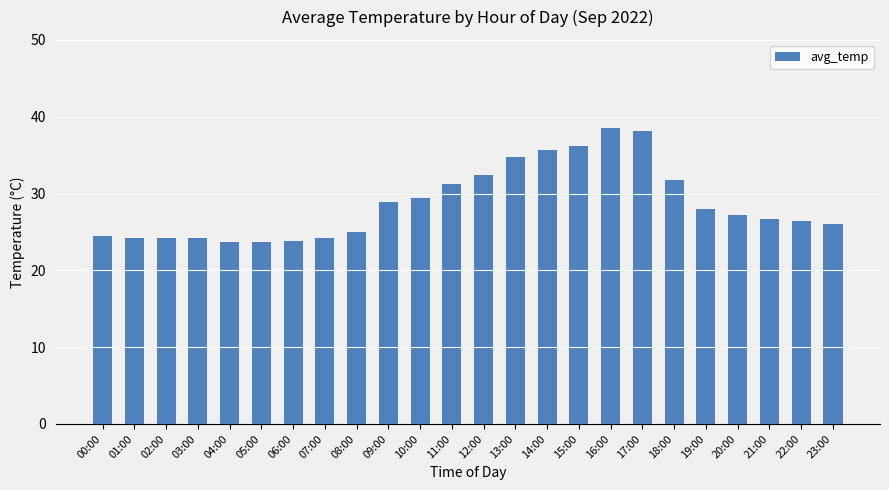

What position from the left is 21:00?

22